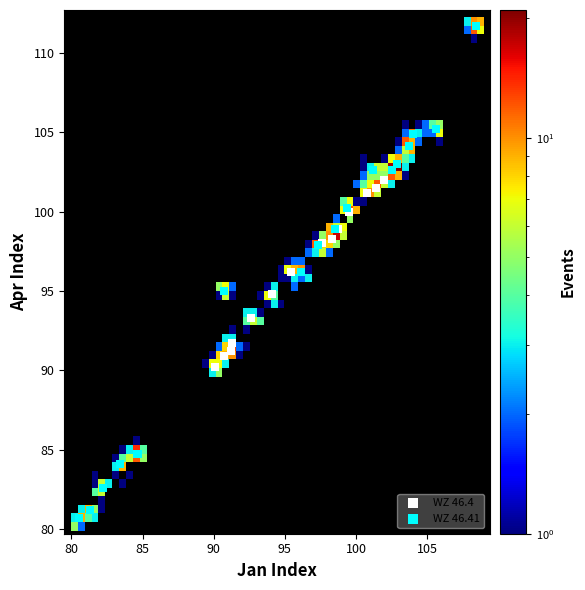

Which series contains the lowest Y value?

WZ 46.41